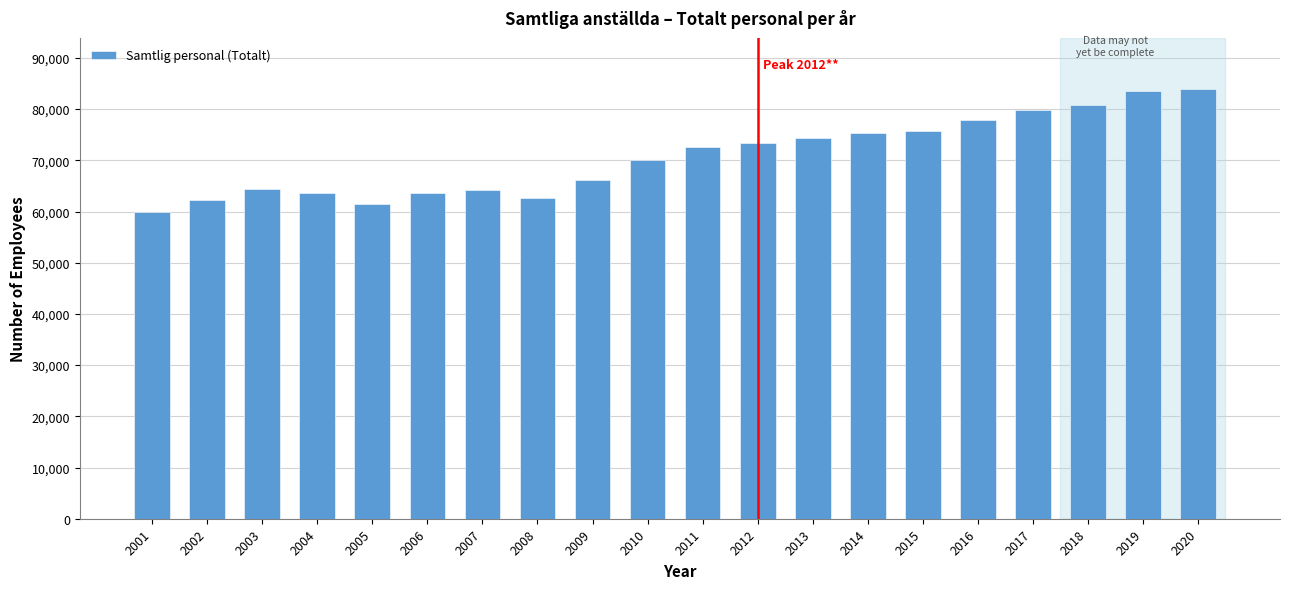

What is the average value?

70778